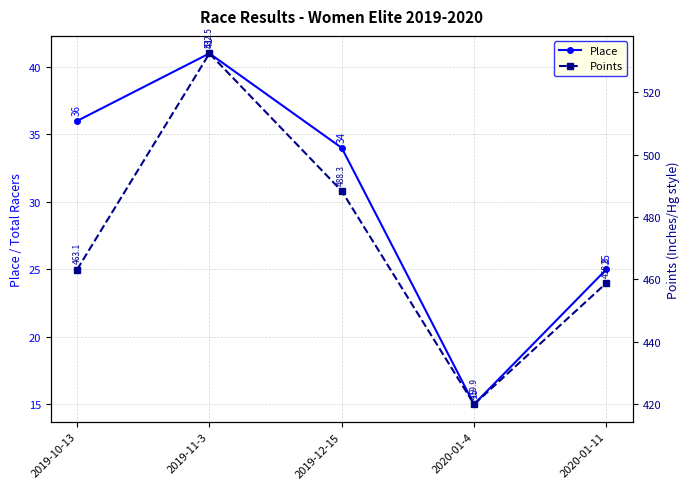

What is the label of the 1st point from the left?

2019-10-13